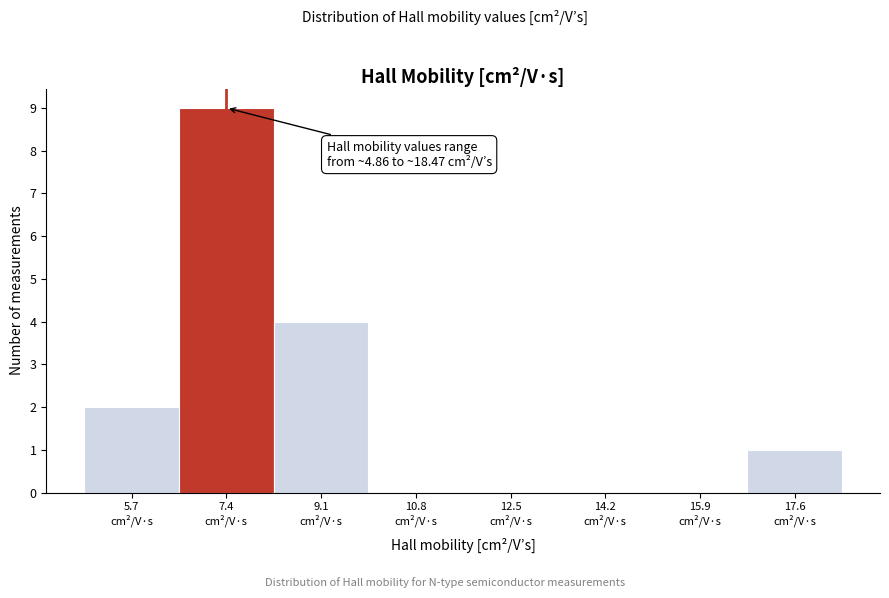

Over which range of the x-axis is the bar tallest?

6.6 to 8.2